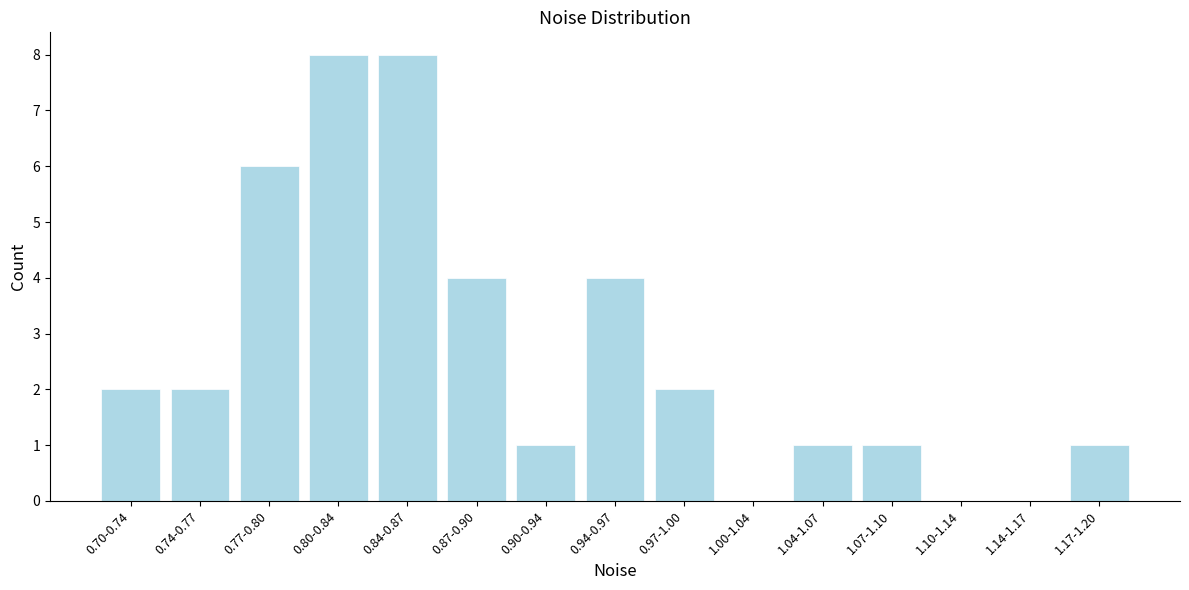

Reading left to right, extract all data points from this chart.

0.70-0.74=2	0.74-0.77=2	0.77-0.80=6	0.80-0.84=8	0.84-0.87=8	0.87-0.90=4	0.90-0.94=1	0.94-0.97=4	0.97-1.00=2	1.00-1.04=0	1.04-1.07=1	1.07-1.10=1	1.10-1.14=0	1.14-1.17=0	1.17-1.20=1